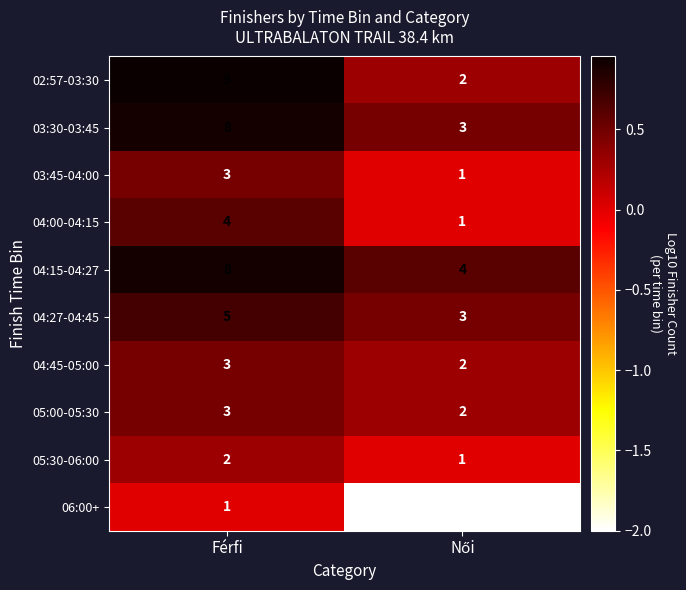

What is the average value of the 04:27-04:45 series?

4